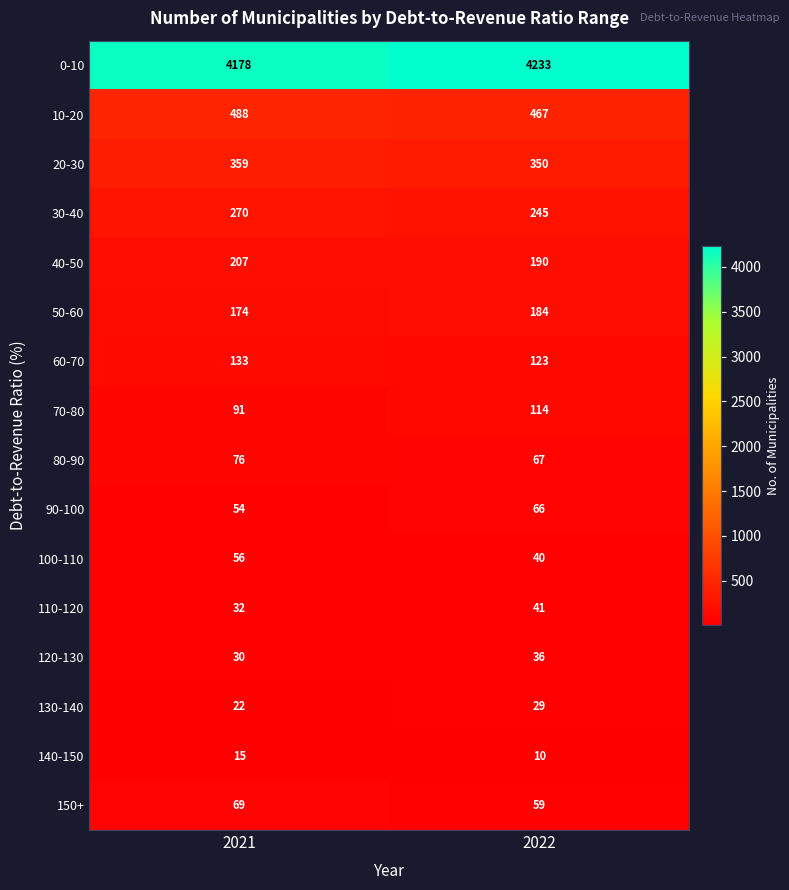

True or false: 10-20 has a value of 120 at 2021.

False